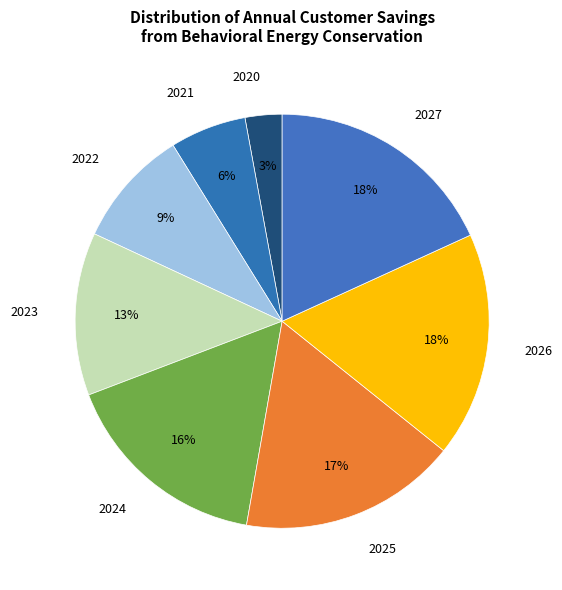

To the nearest percent, what percentage of the pie is 2025?

17%